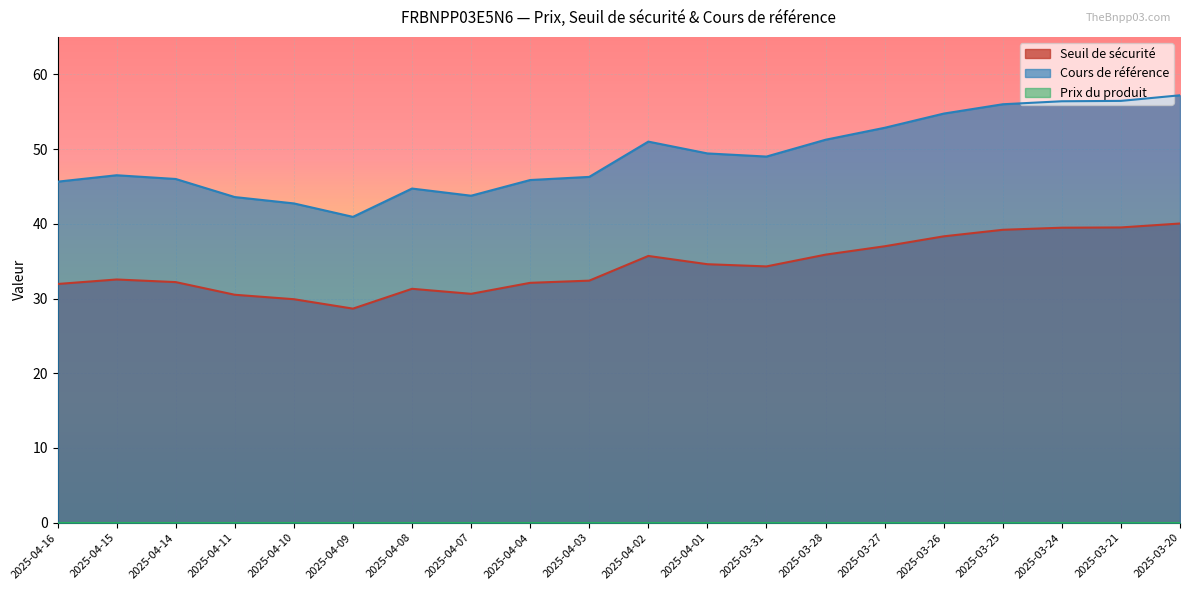

How many interior local peaks does the Cours de référence series have?

3